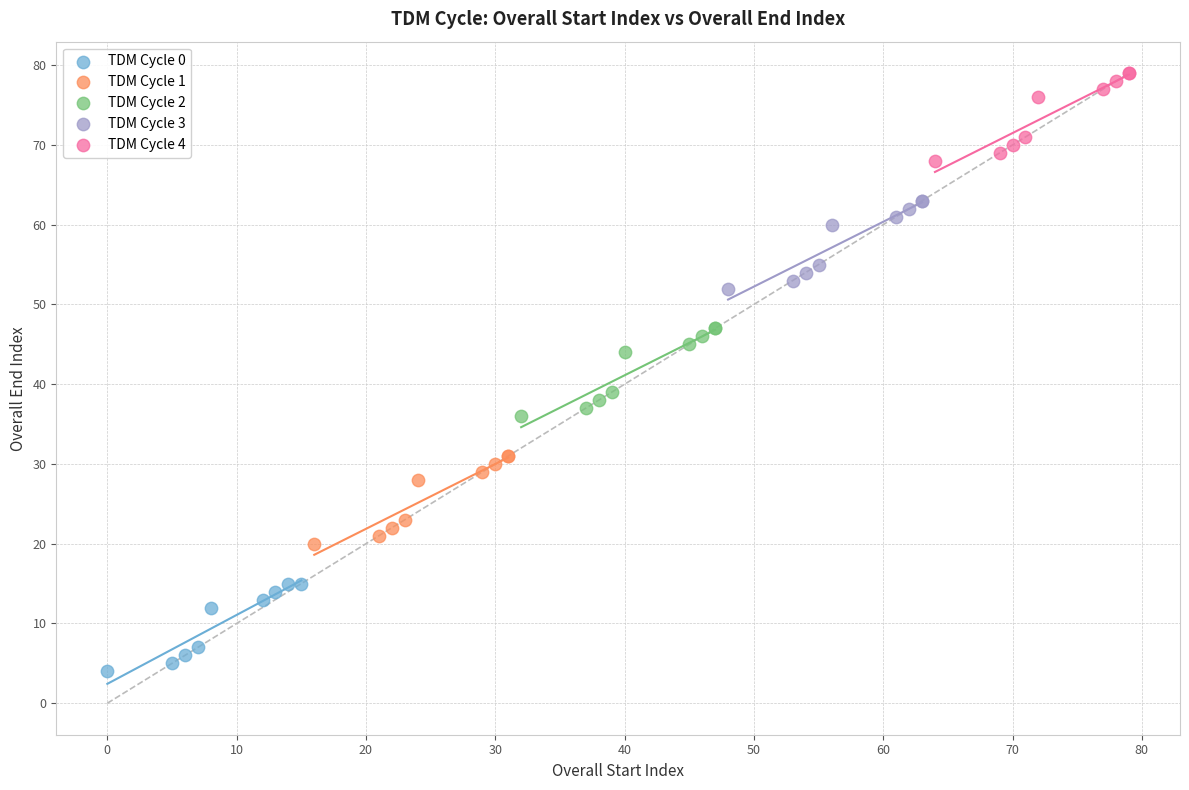

Which series reaches the minimum Y coordinate?

TDM Cycle 0